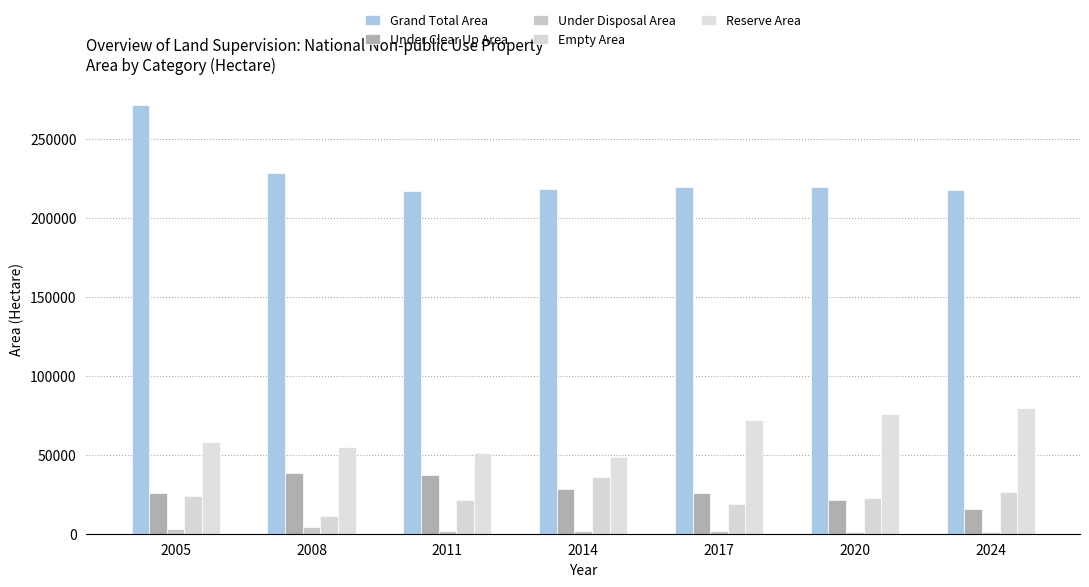

How many values in the Grand Total Area series are below 219108?

3